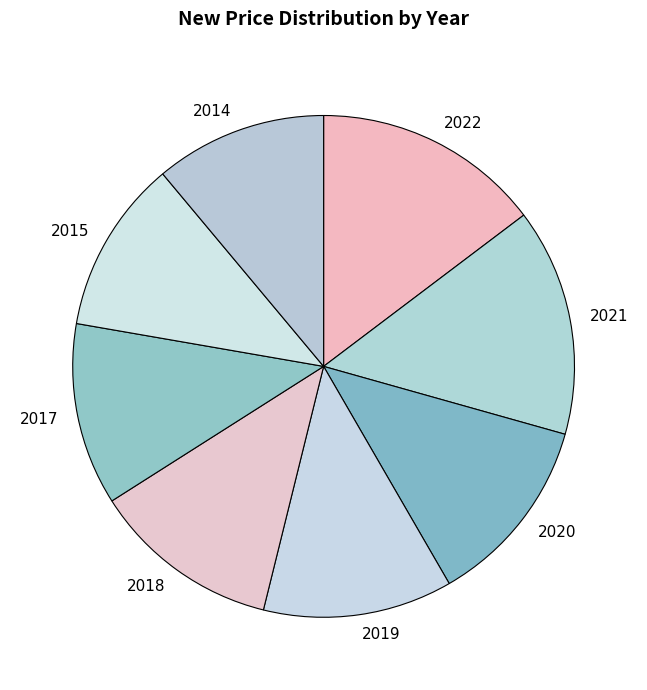

Does any single category account for the majority?

No